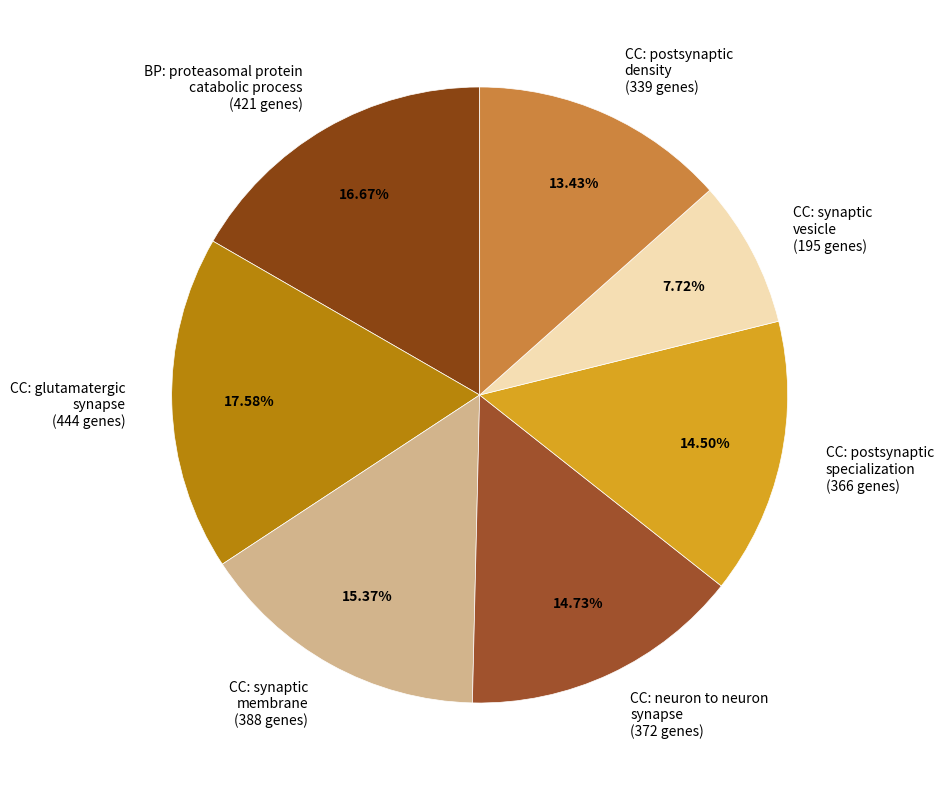

Is CC: synaptic vesicle (195 genes) the majority of the pie?

No